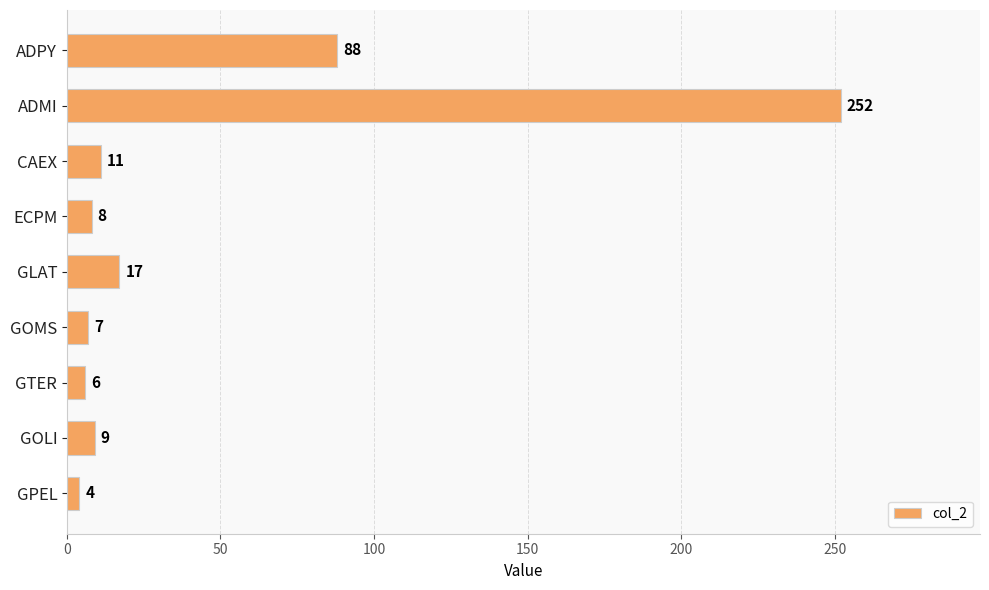

How many categories are shown in the chart?

9